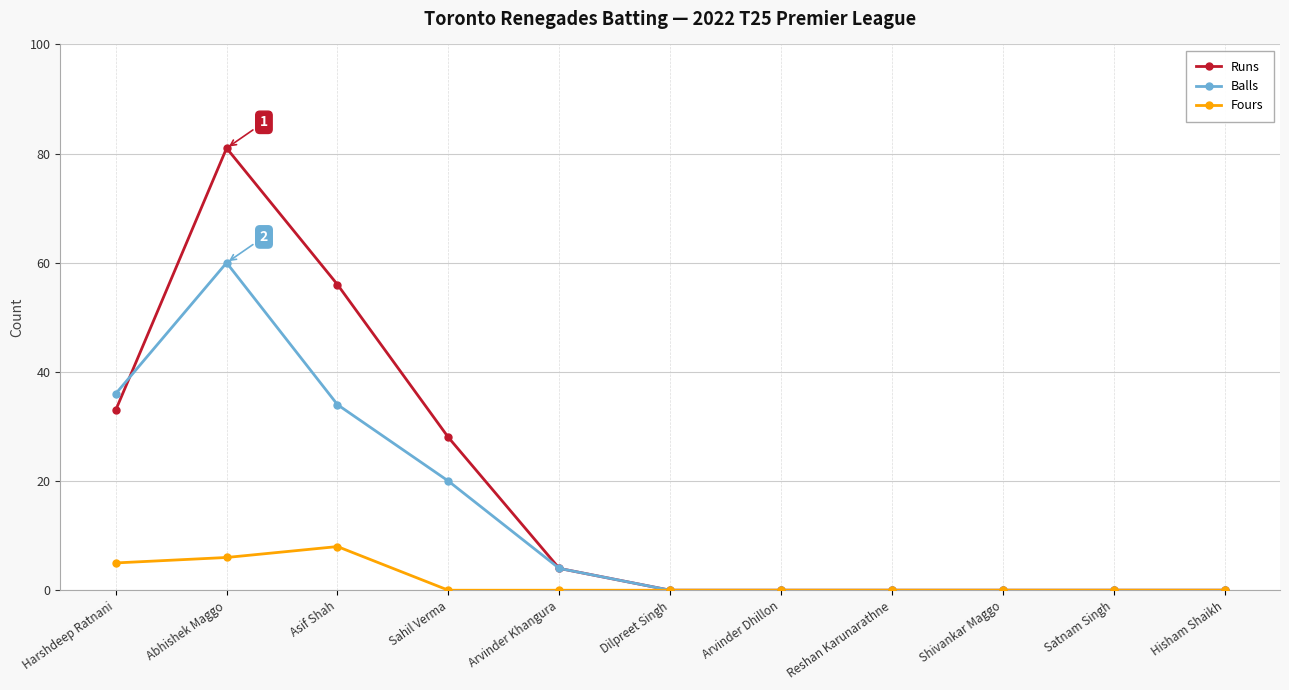

At which category does Runs reach its first local peak?

Abhishek Maggo